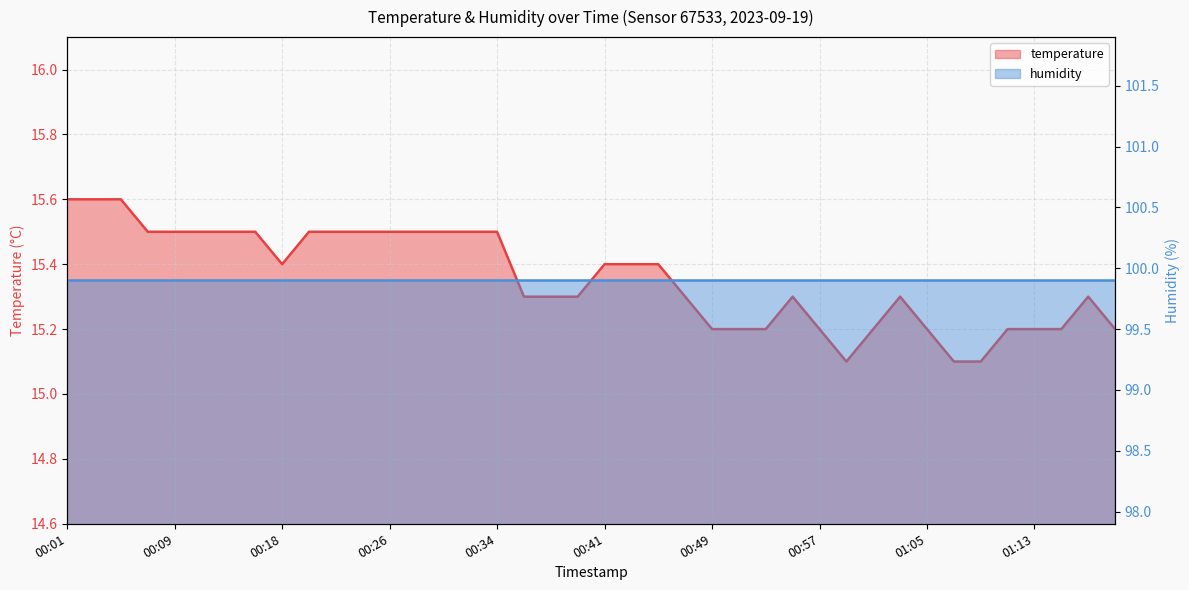

What is the value of the 5th point from the left?

15.5